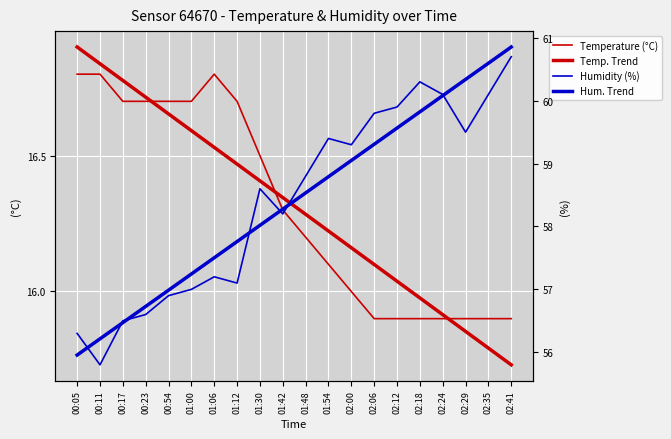

What is the maximum value shown in the chart?

60.9